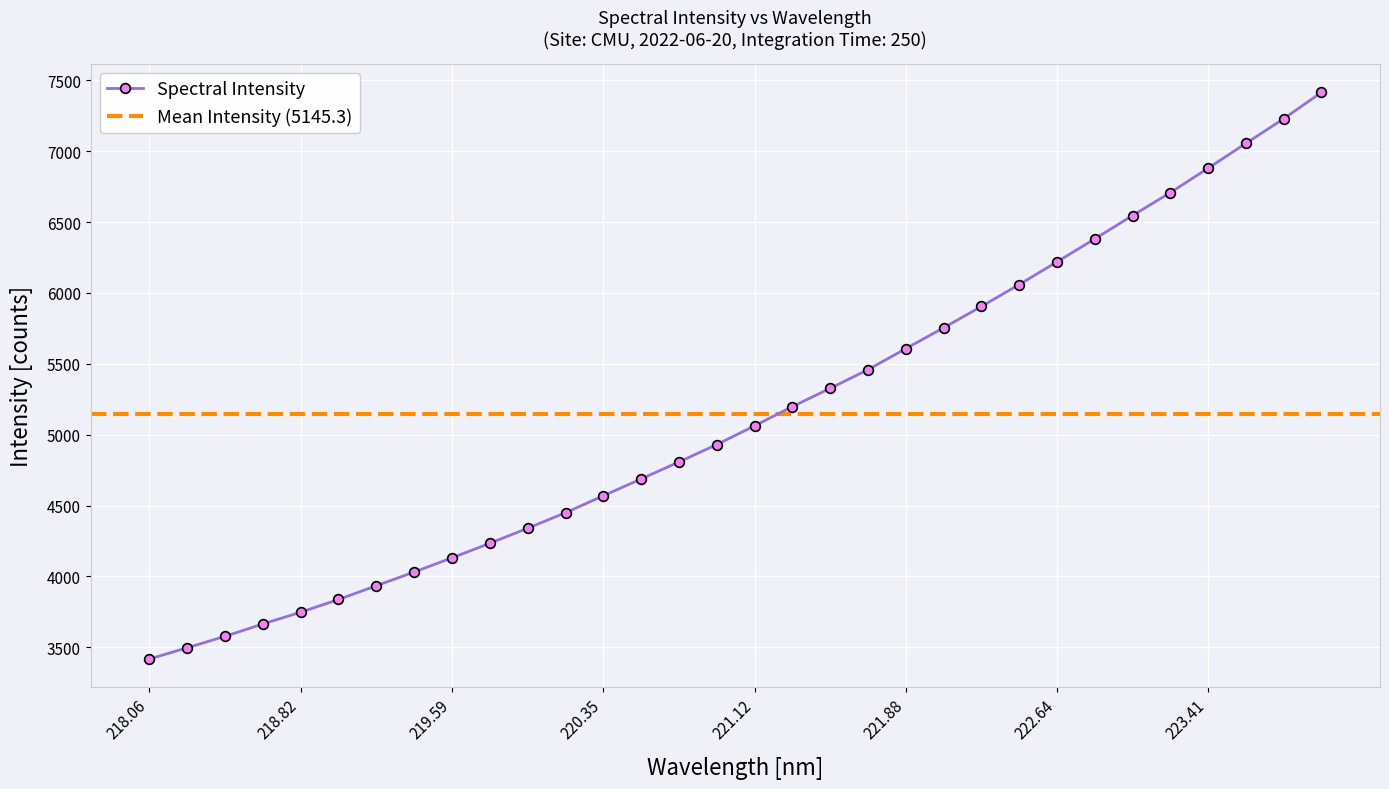

What is the difference between the maximum and minimum values?

3996.9